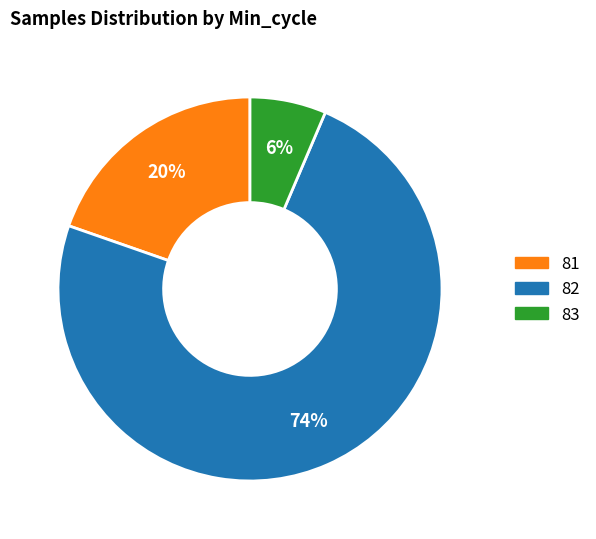

To the nearest percent, what is the difference between the largest and smallest slice percentages?

68%